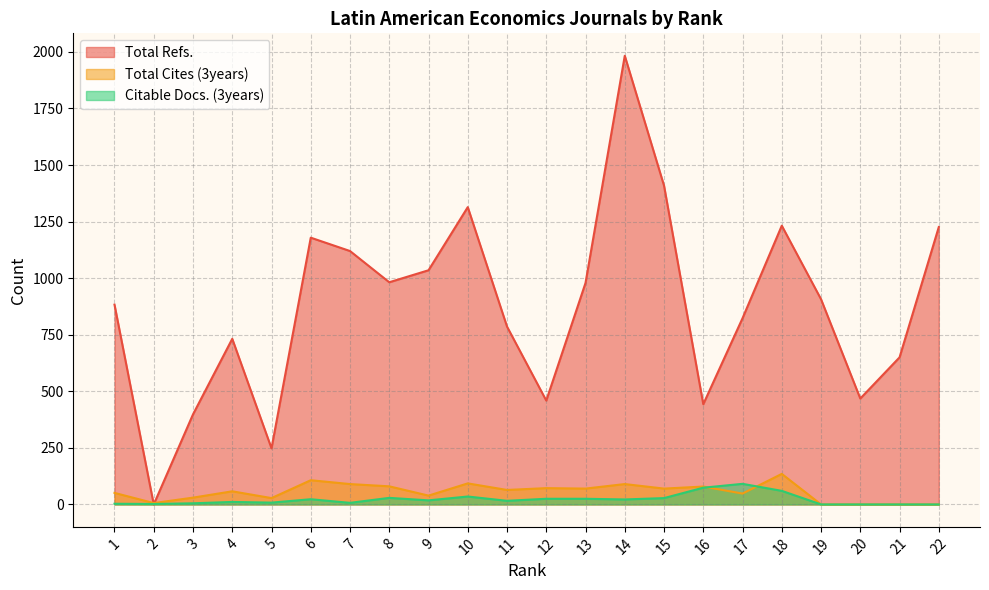

Where is the first local minimum for Total Cites (3years)?

2